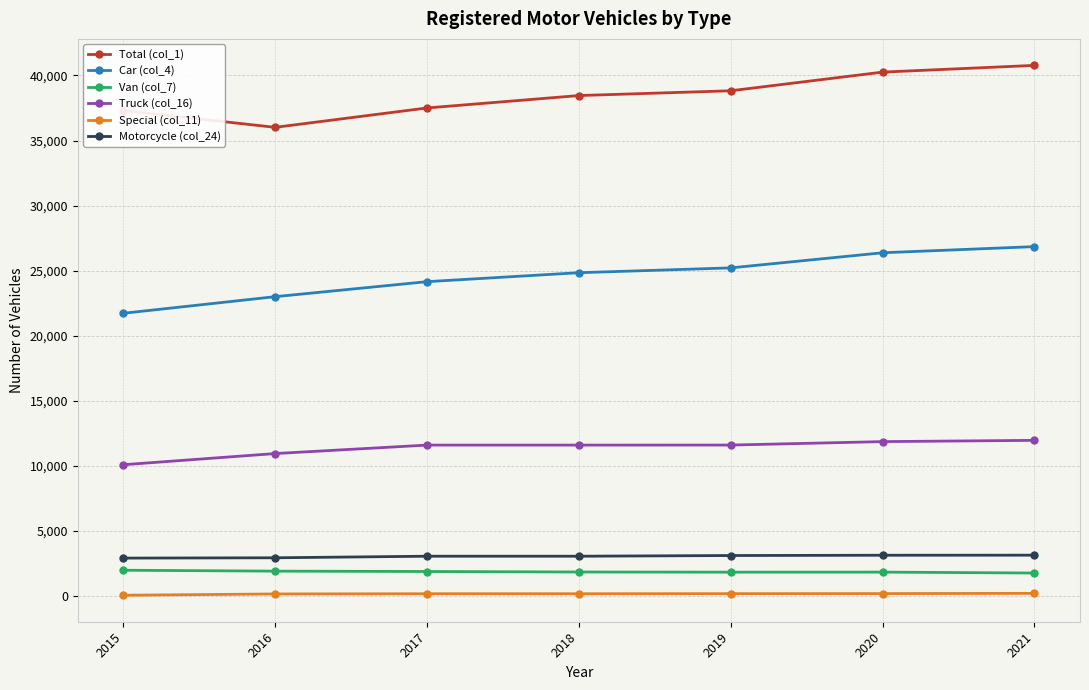

True or false: Truck (col_16) and Car (col_4) intersect in this chart.

False